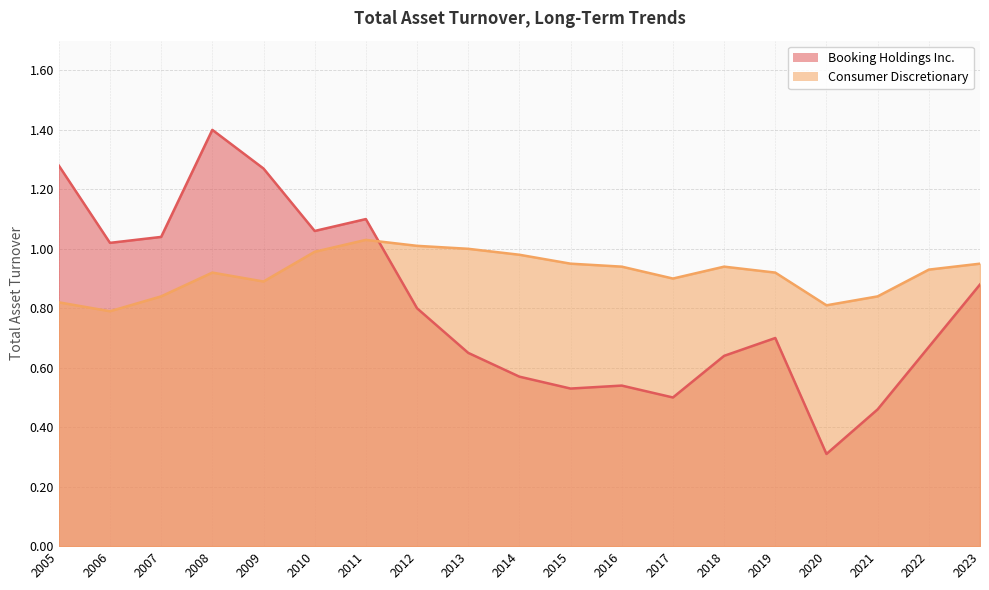

Where is Consumer Discretionary nearest to the value 0?

2006